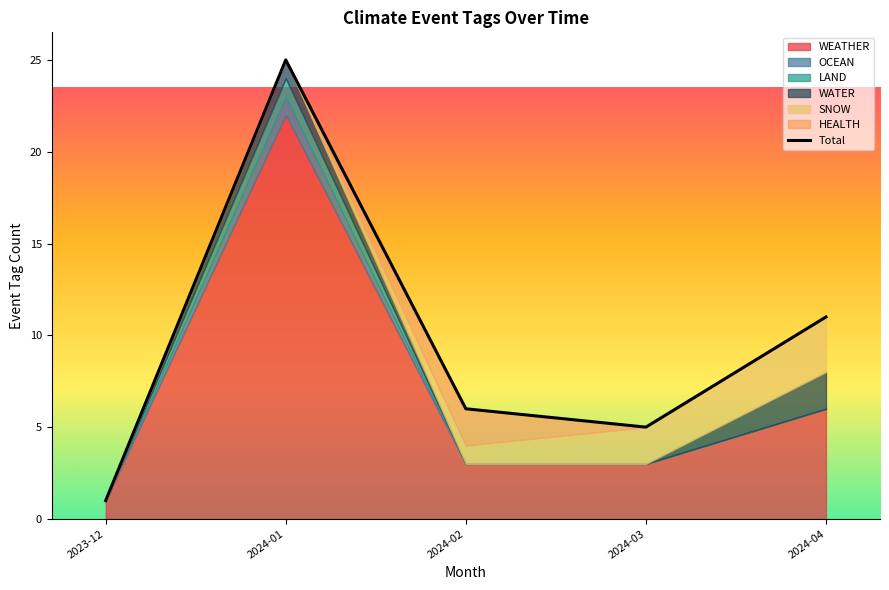

Between 2023-12 and 2024-01, which is larger?

2024-01